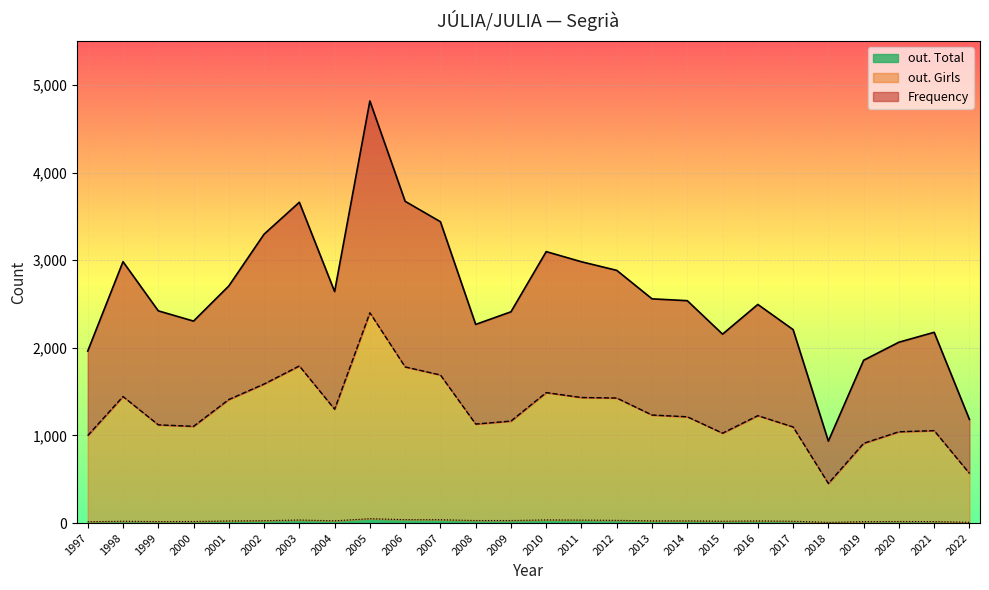

What is the difference between the maximum and minimum values in the Frequency series?

42